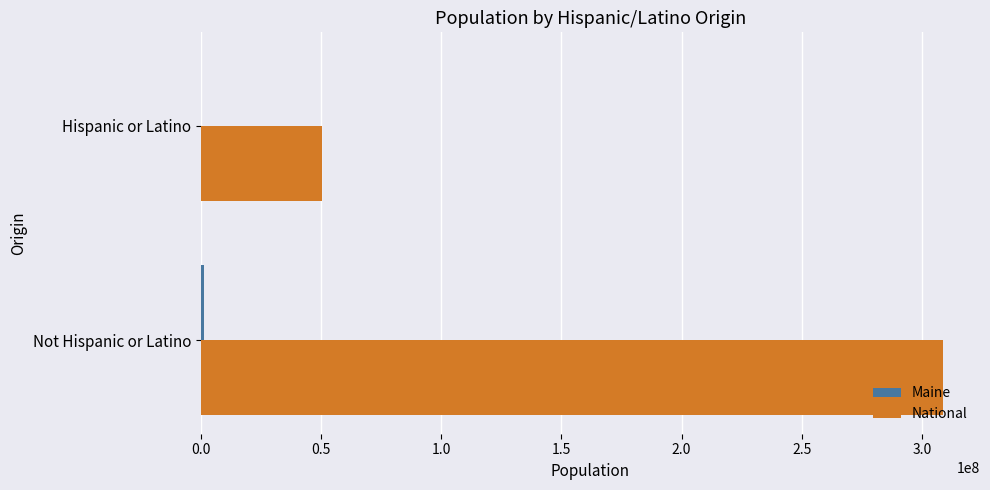

Which series has the widest spread of values?

National